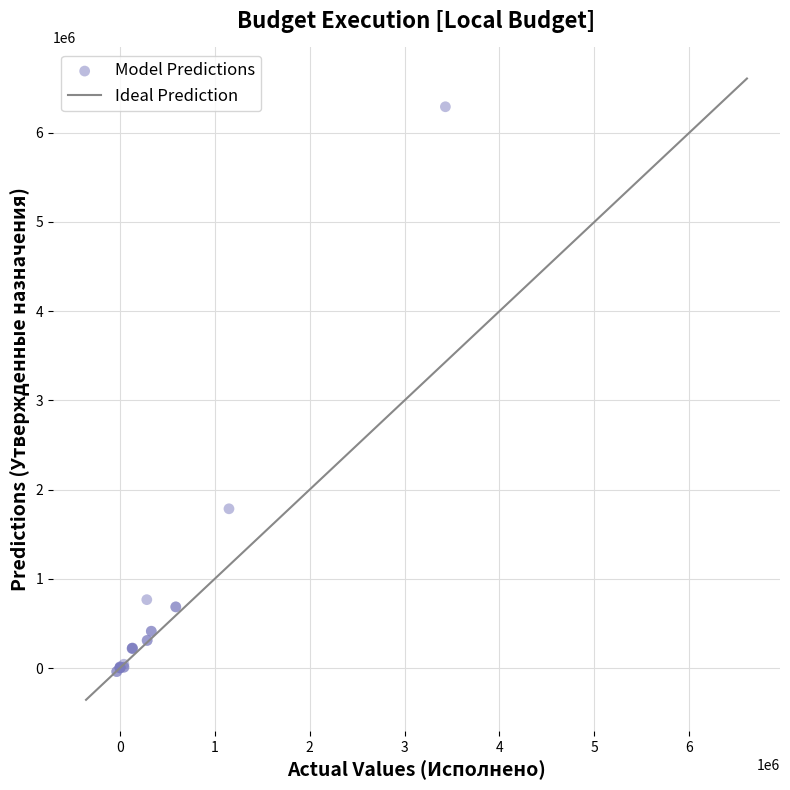

What Y value in the scatter plot is closest to 3126165?

1785450.0